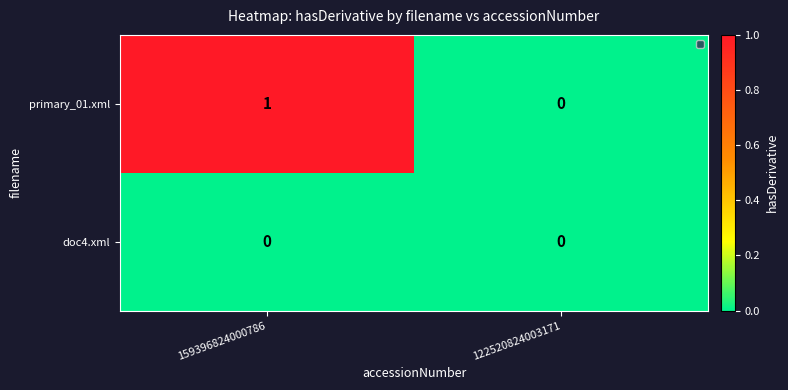

List the series in order of their overall mean, highest first.

primary_01.xml, doc4.xml